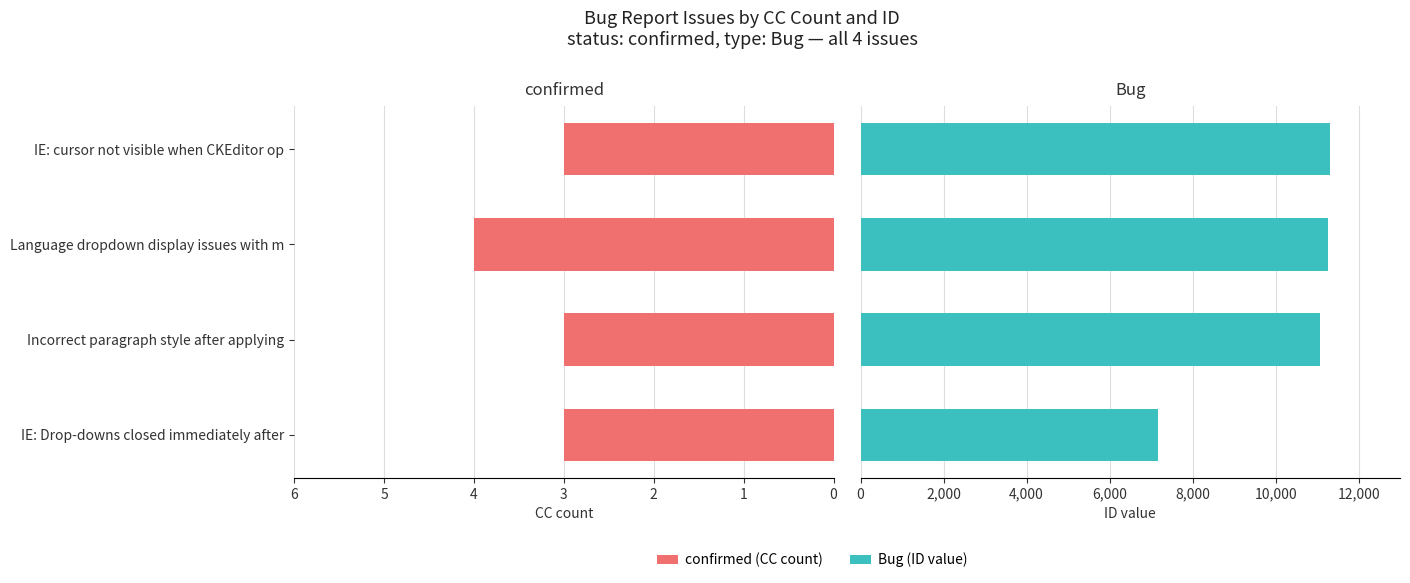

What are all the series names shown in the legend?

confirmed (CC count), Bug (ID value)